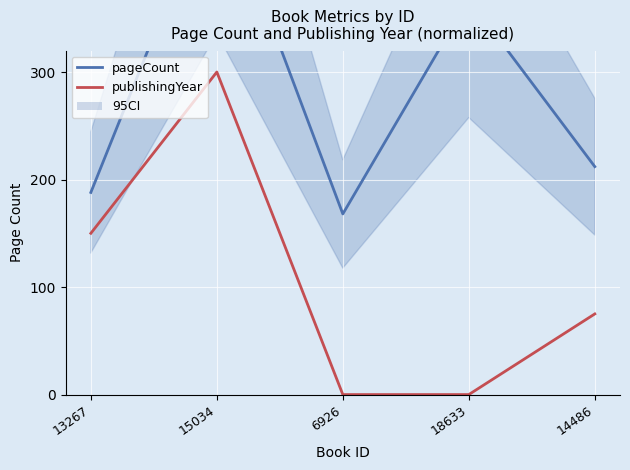

How many interior local peaks does the publishingYear series have?

1